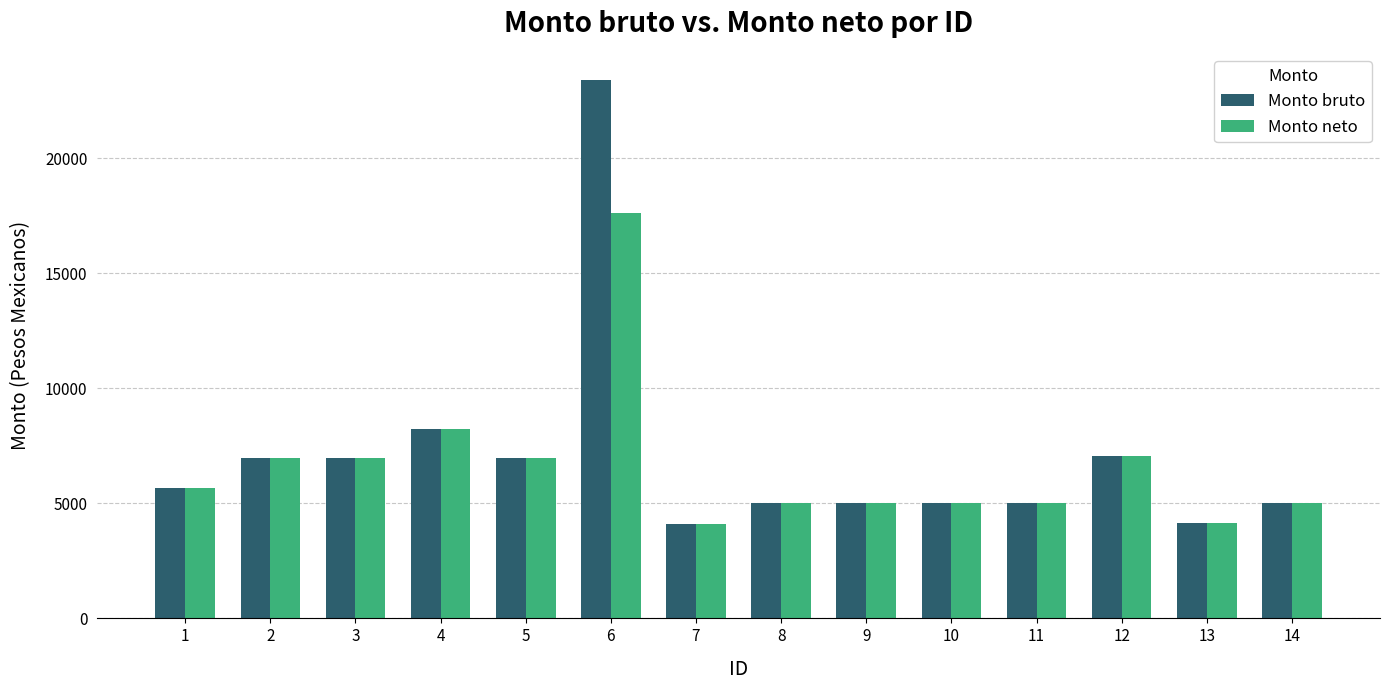

The Monto neto series shows 4147.2 at 13. True or false?

True